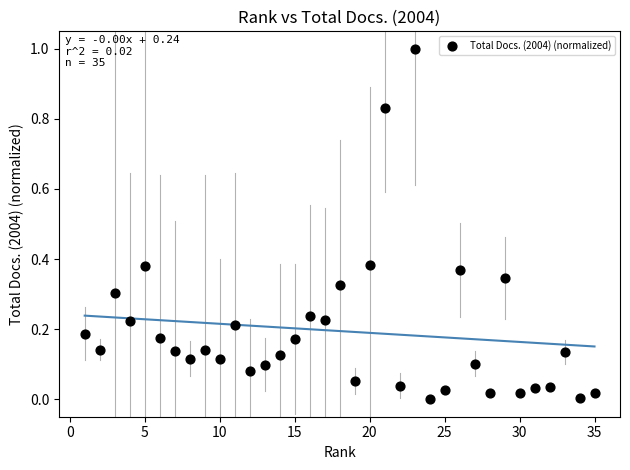

What is the range of X values (max minus min)?

34.0